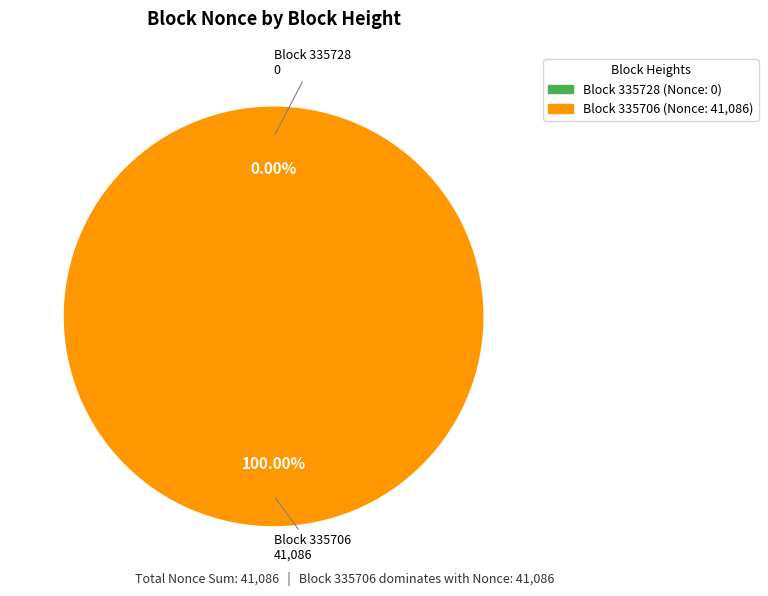

To the nearest percent, what is the combined percentage of 335728 and 335706?

100%